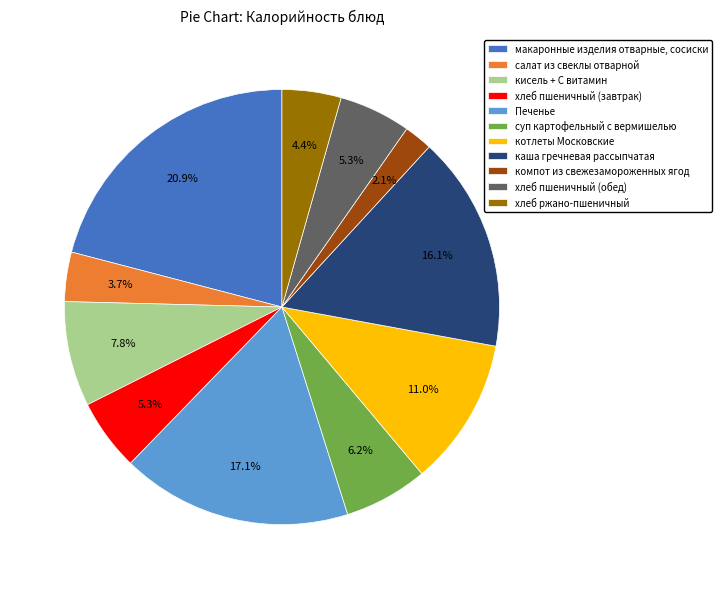

Which has a higher value, Печенье or хлеб пшеничный (завтрак)?

Печенье